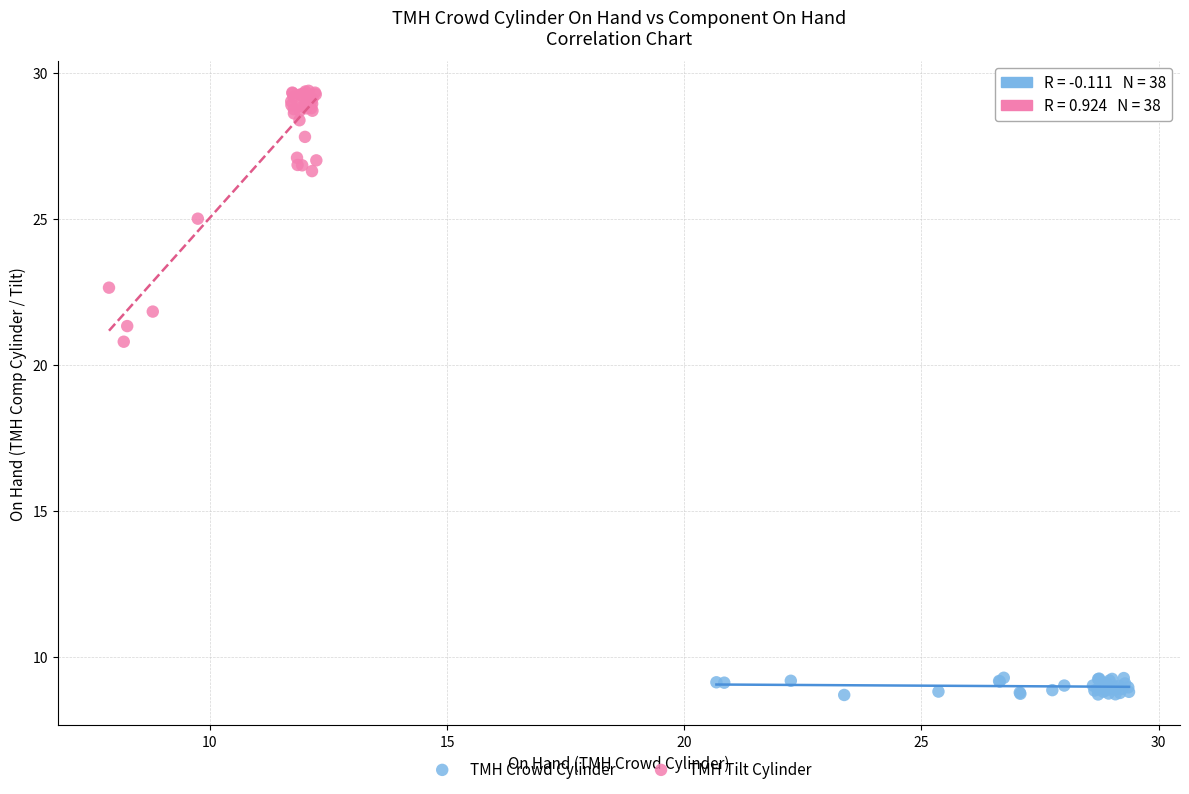

Which series contains the highest Y value?

TMH Tilt Cylinder